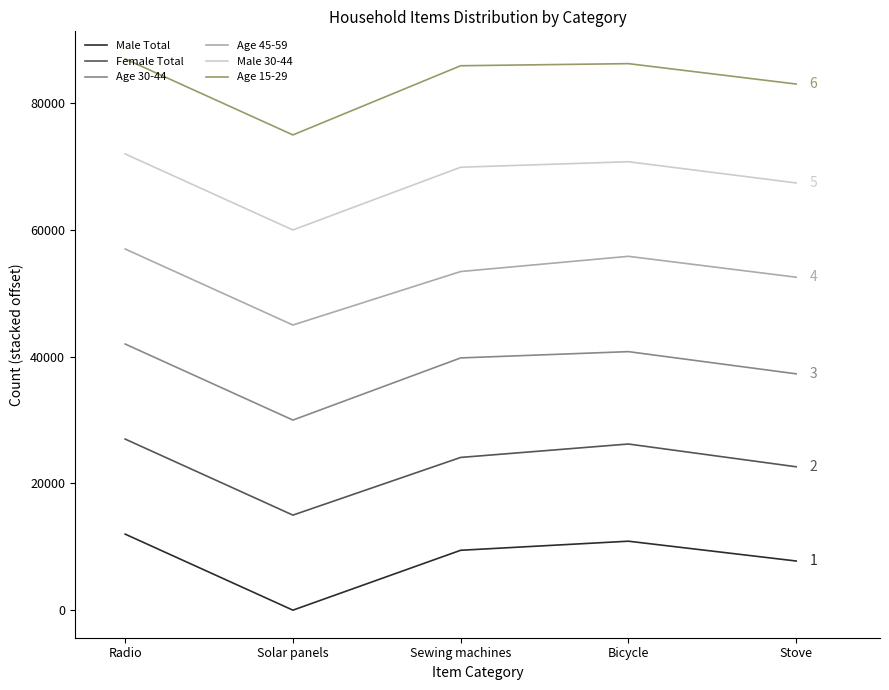

In Female Total, how many points are higher than both neighbors (excluding endpoints)?

1